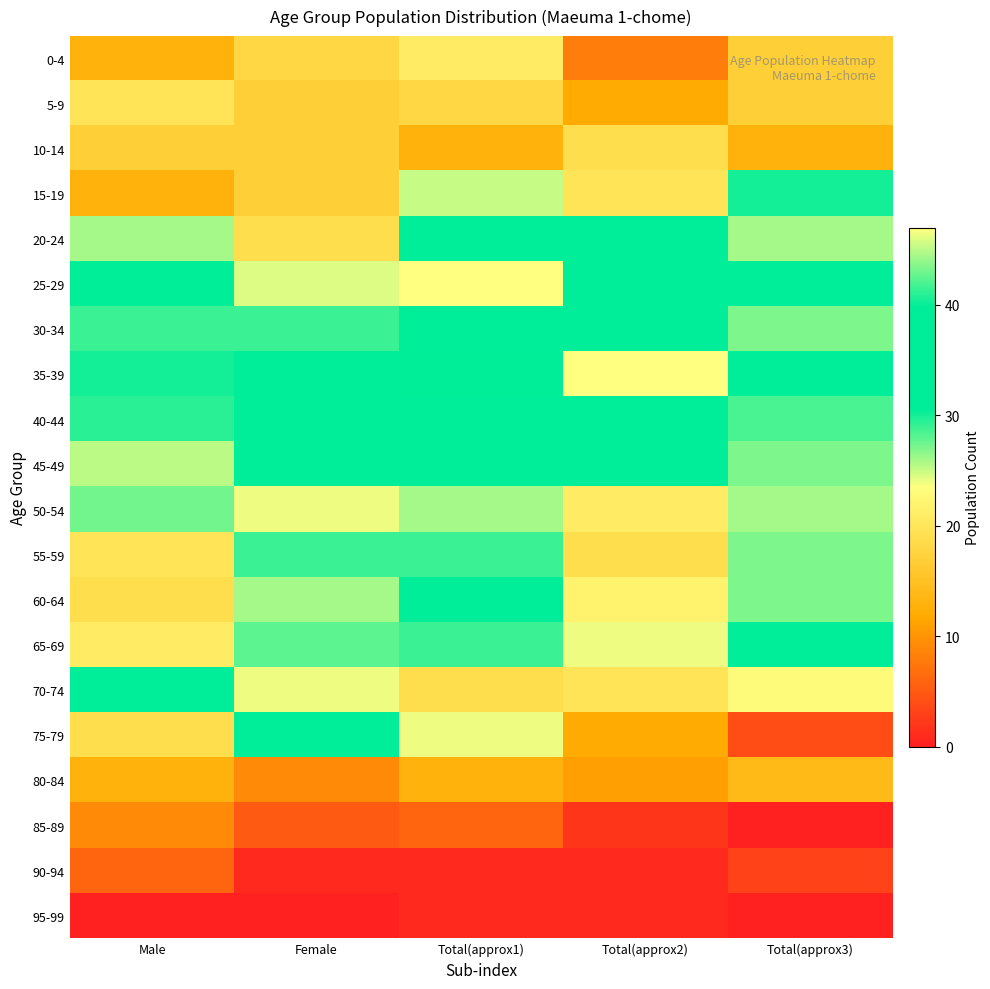

Reading left to right, what are all the values shown in this chart?

0-4: Male=13	Female=18	Total(approx1)=21	Total(approx2)=8	Total(approx3)=17
5-9: Male=20	Female=17	Total(approx1)=18	Total(approx2)=12	Total(approx3)=17
10-14: Male=17	Female=17	Total(approx1)=13	Total(approx2)=19	Total(approx3)=13
15-19: Male=13	Female=17	Total(approx1)=25	Total(approx2)=20	Total(approx3)=30
20-24: Male=26	Female=19	Total(approx1)=33	Total(approx2)=33	Total(approx3)=26
25-29: Male=40	Female=46	Total(approx1)=47	Total(approx2)=32	Total(approx3)=31
30-34: Male=29	Female=29	Total(approx1)=33	Total(approx2)=32	Total(approx3)=27
35-39: Male=30	Female=32	Total(approx1)=40	Total(approx2)=47	Total(approx3)=33
40-44: Male=41	Female=35	Total(approx1)=37	Total(approx2)=35	Total(approx3)=42
45-49: Male=45	Female=39	Total(approx1)=33	Total(approx2)=37	Total(approx3)=27
50-54: Male=43	Female=24	Total(approx1)=26	Total(approx2)=21	Total(approx3)=26
55-59: Male=20	Female=29	Total(approx1)=29	Total(approx2)=19	Total(approx3)=27
60-64: Male=19	Female=26	Total(approx1)=33	Total(approx2)=22	Total(approx3)=27
65-69: Male=21	Female=28	Total(approx1)=29	Total(approx2)=24	Total(approx3)=31
70-74: Male=35	Female=24	Total(approx1)=19	Total(approx2)=20	Total(approx3)=23
75-79: Male=19	Female=32	Total(approx1)=24	Total(approx2)=12	Total(approx3)=4
80-84: Male=13	Female=9	Total(approx1)=13	Total(approx2)=11	Total(approx3)=14
85-89: Male=9	Female=5	Total(approx1)=6	Total(approx2)=2	Total(approx3)=0
90-94: Male=6	Female=1	Total(approx1)=1	Total(approx2)=1	Total(approx3)=3
95-99: Male=0	Female=0	Total(approx1)=1	Total(approx2)=1	Total(approx3)=0